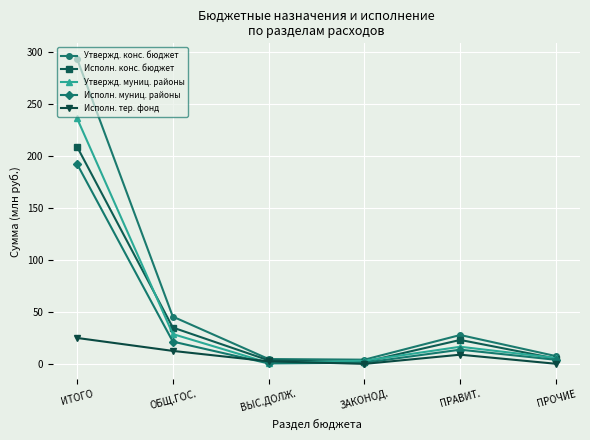

Is the value of Исполн. муниц. районы at ПРАВИТ. greater than the value of Исполн. тер. фонд at ИТОГО?

No